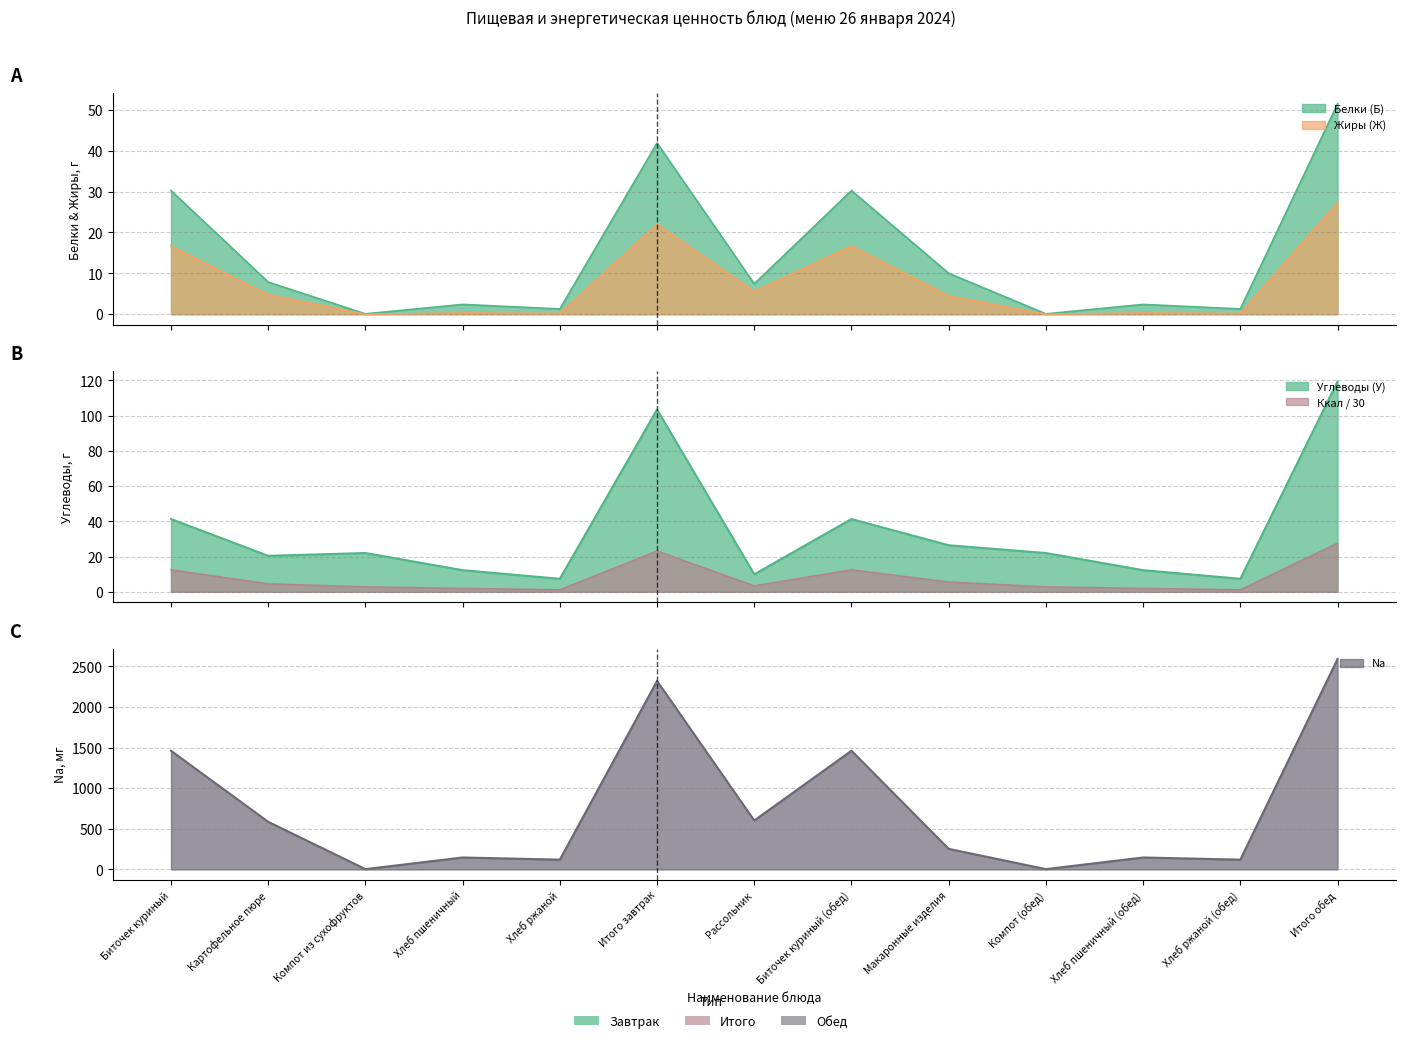

Does the chart have visible grid lines?

Yes